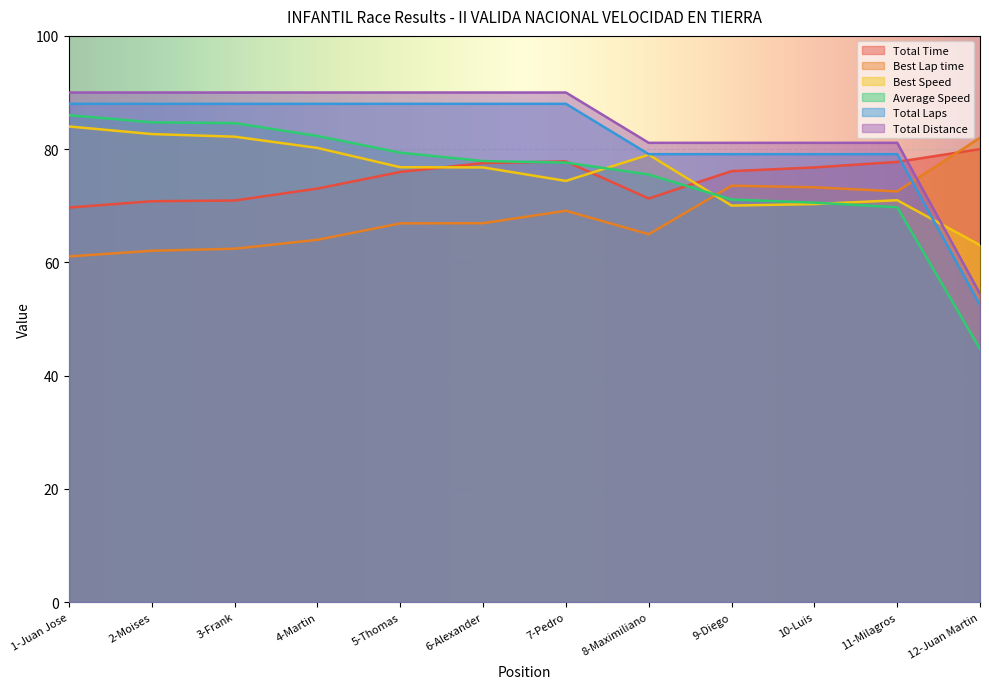

What is the spread (max minus min) of values at 8-Maximiliano?

16.1